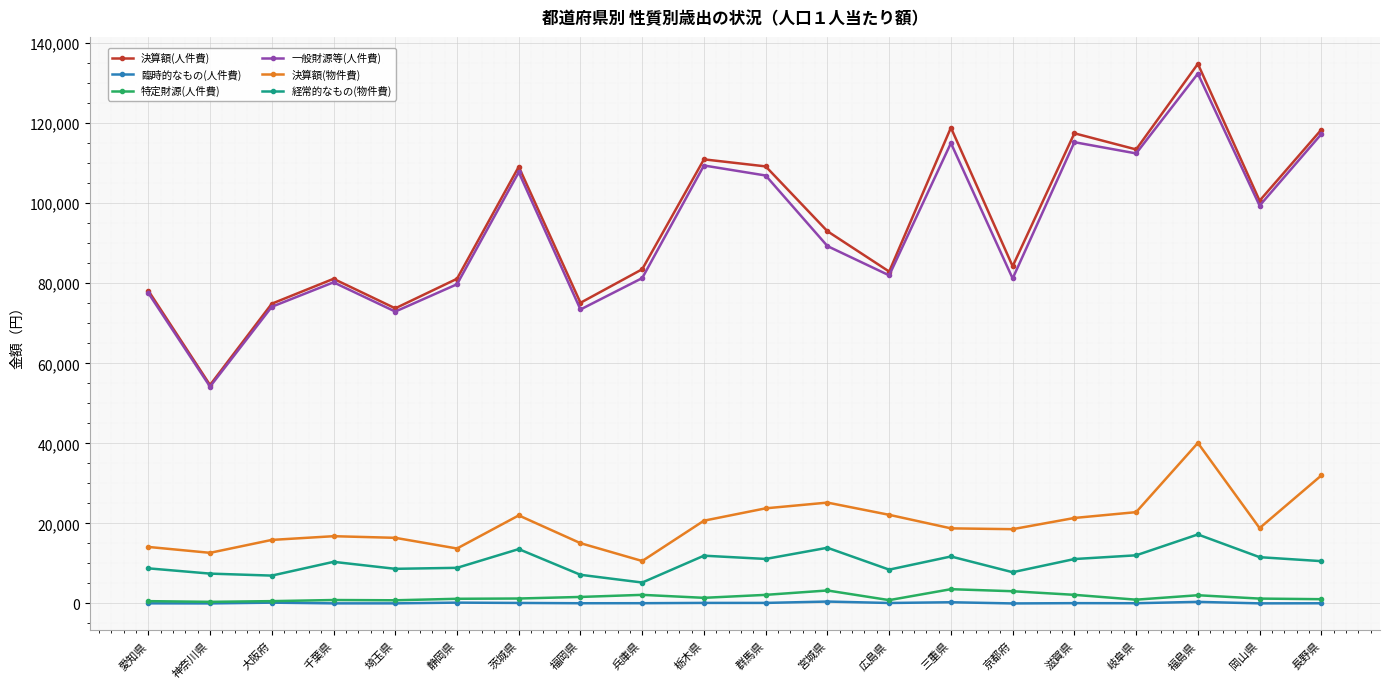

Is it true that 決算額(物件費) equals 19921 at 神奈川県?

False